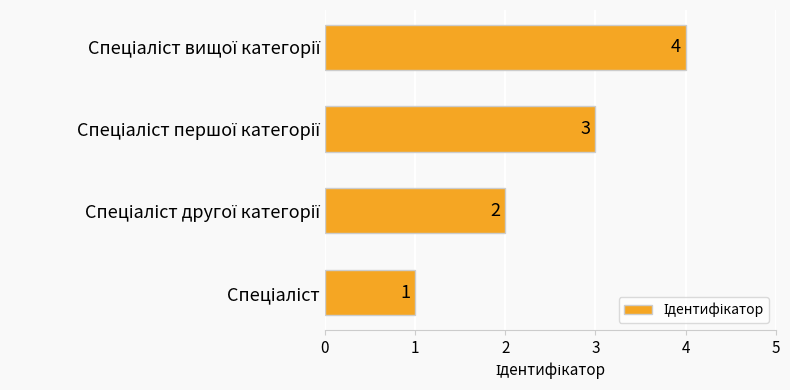

Count the values in the range 2 to 4.

3